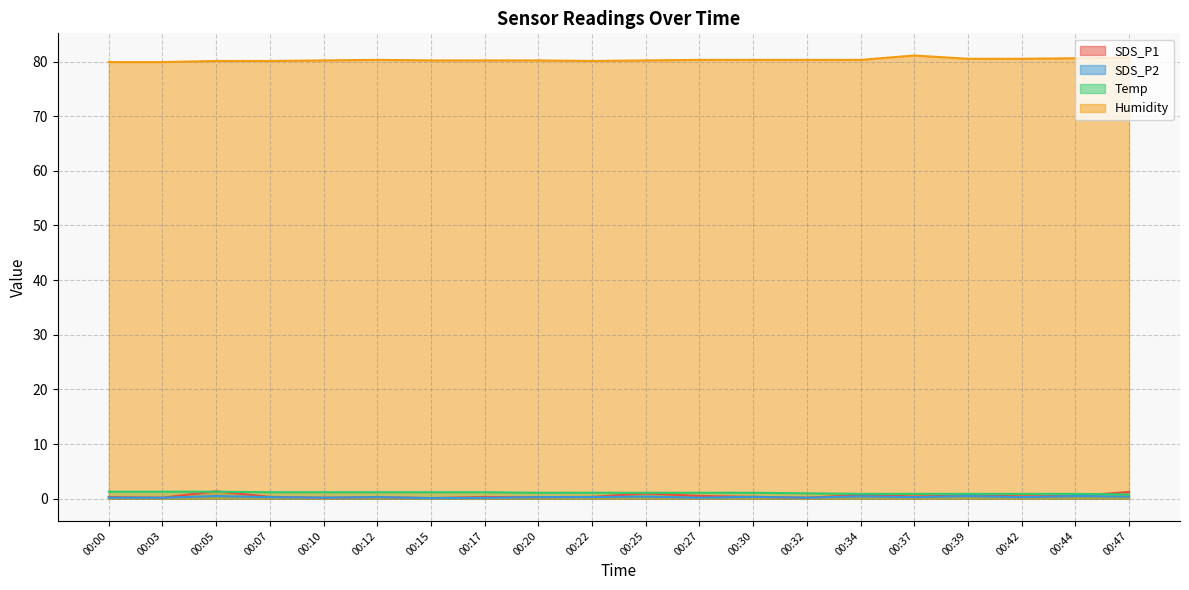

Is it true that SDS_P2 equals 0.4 at 00:25?

True